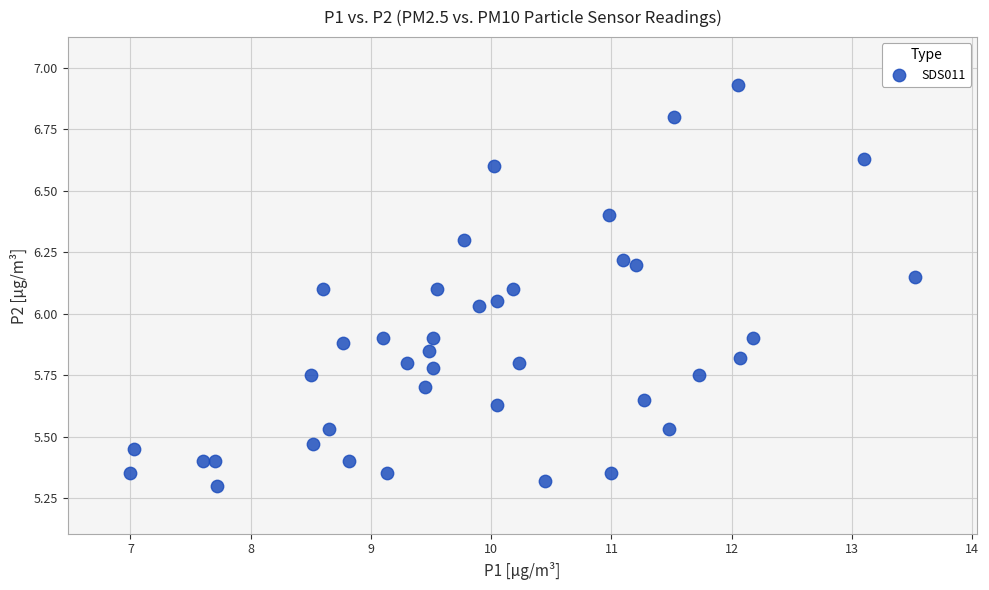

What is the range of Y values (max minus min)?

1.6